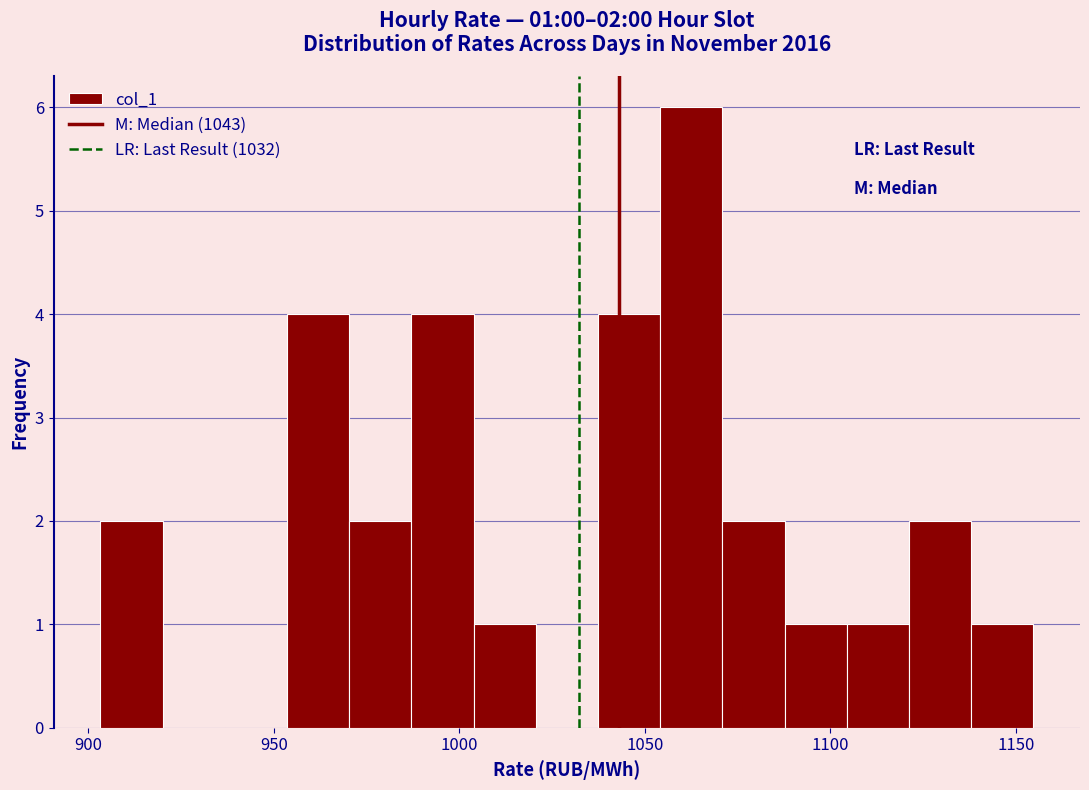

Read against the x-axis, roughly where is the centre of the tallest bar?

1065